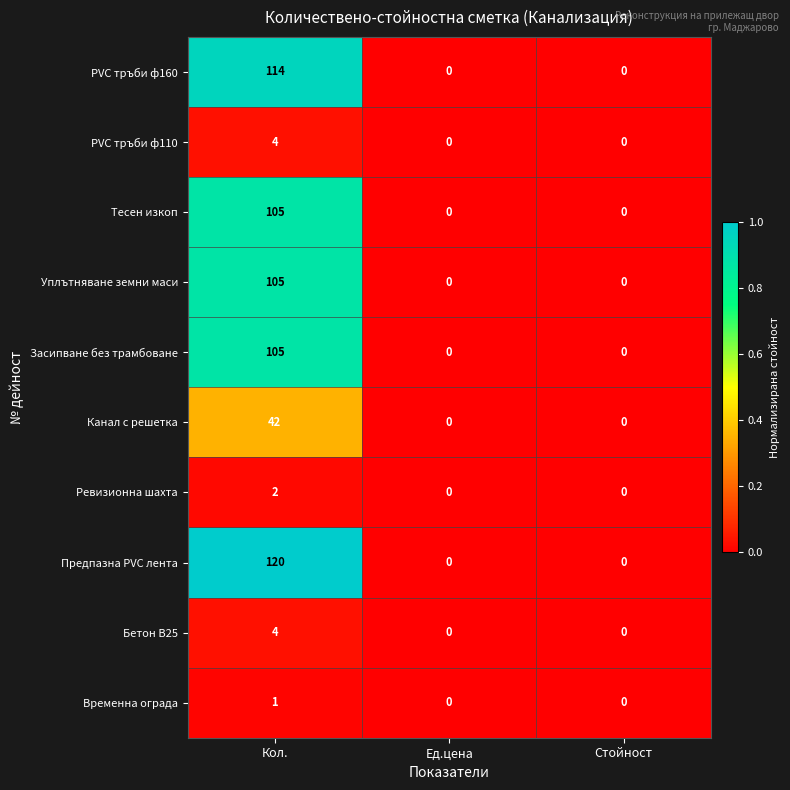

How many PVC тръби ф160 values are between 0 and 114?

3